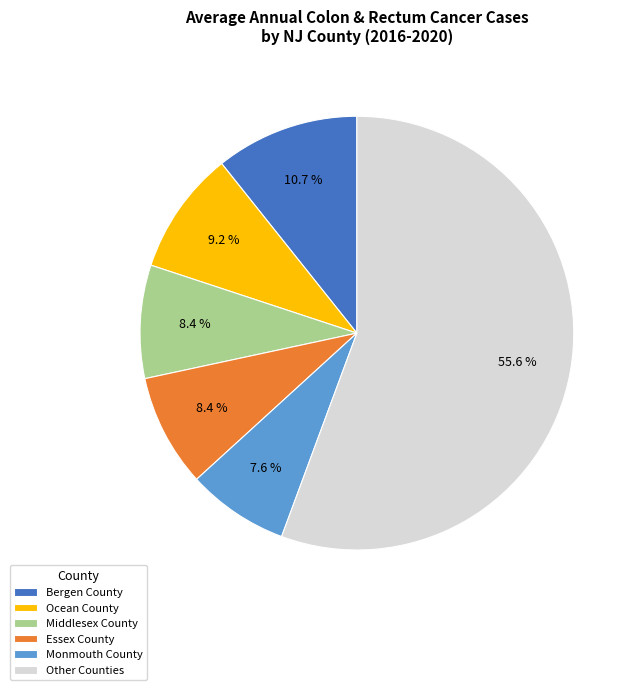

Is there any slice that represents more than half of the pie?

Yes